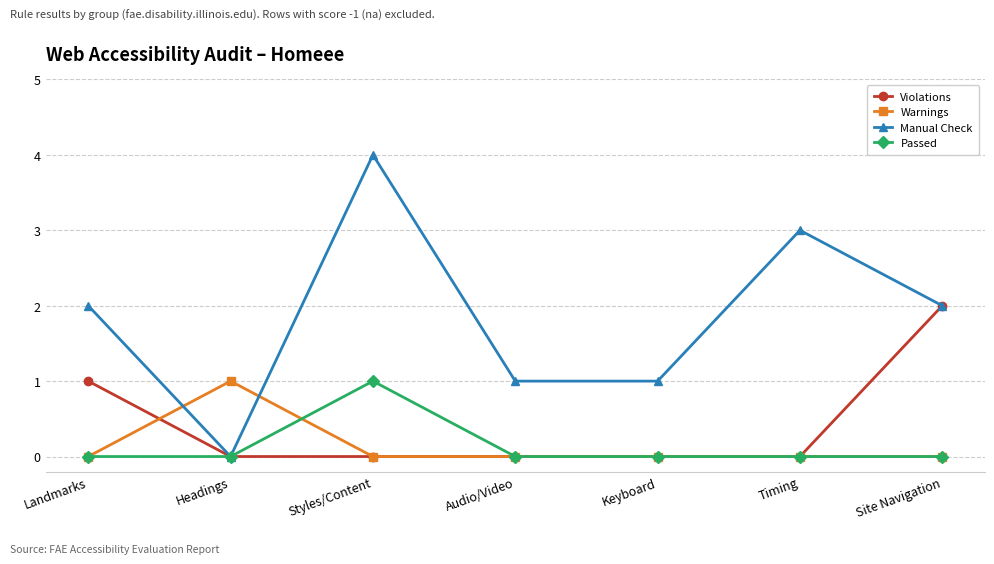

Between Landmarks and Styles/Content, which series saw the biggest shift?

Manual Check